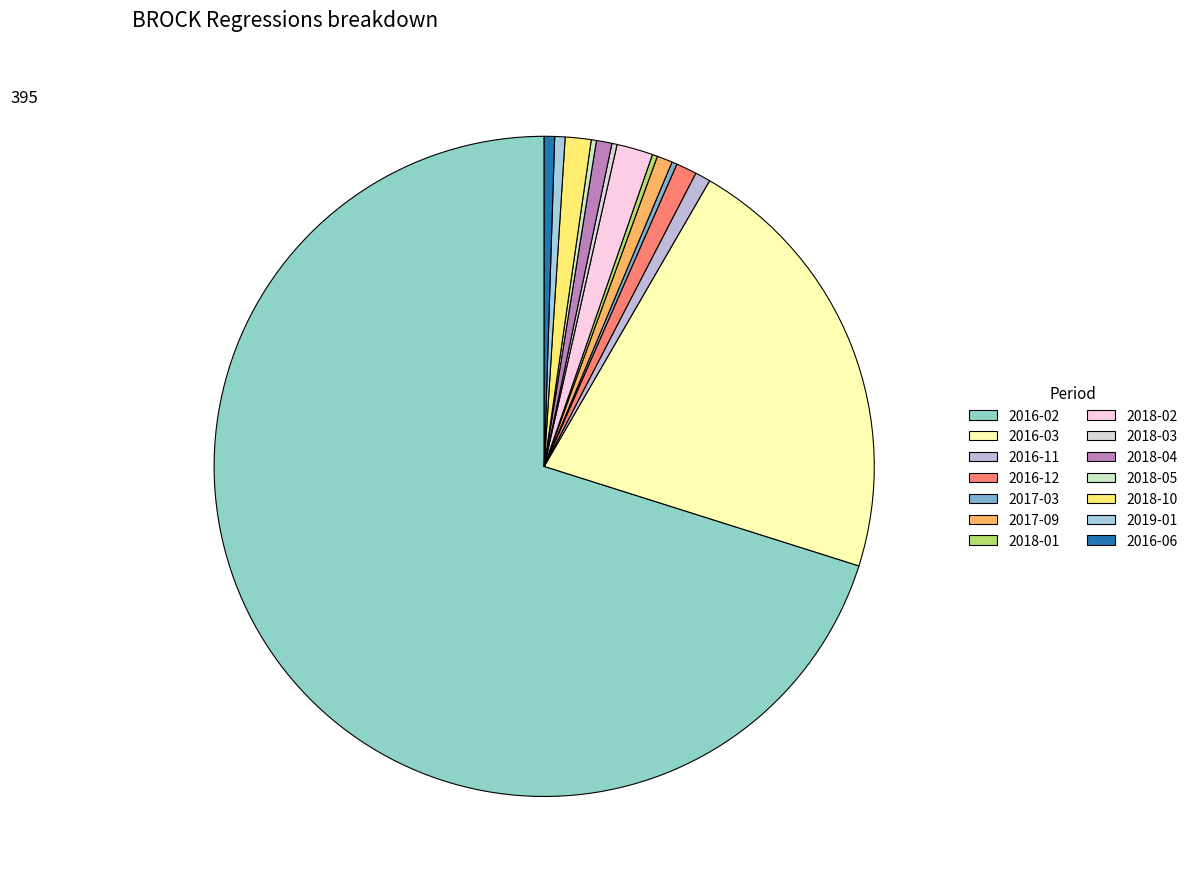

What portion of the pie excludes 2018-05?

99.7%